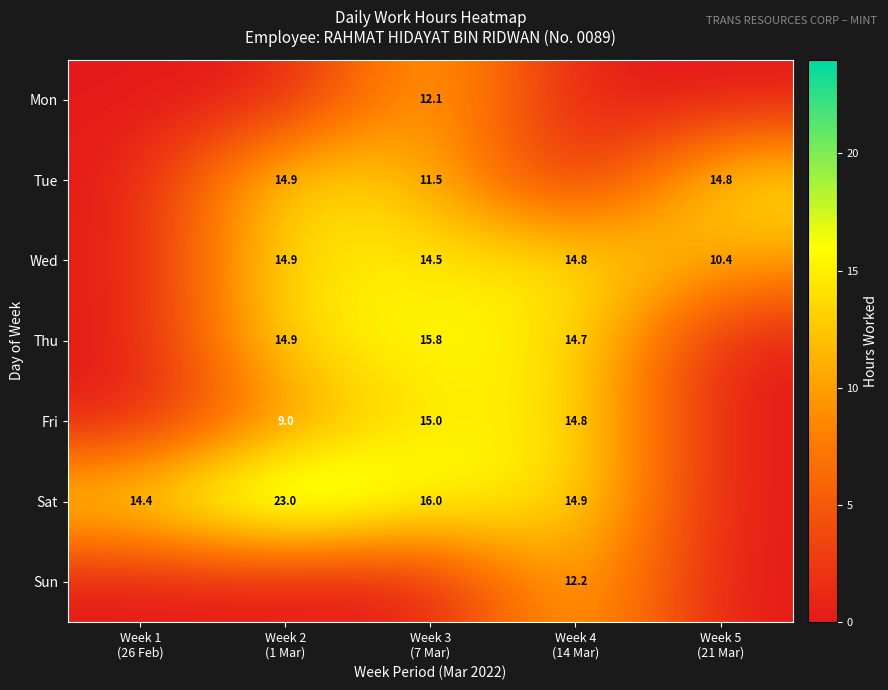

Which has a higher value, Week 2
(1 Mar) or Week 3
(7 Mar)?

Week 3
(7 Mar)